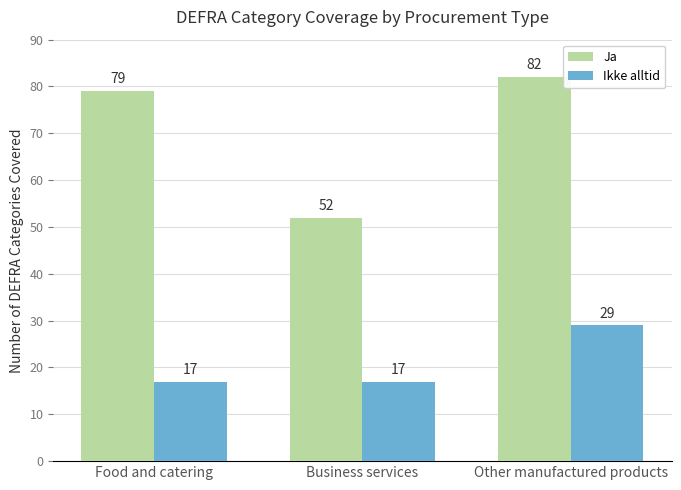

What is the sum of the Ja values at Business services and Food and catering?

131